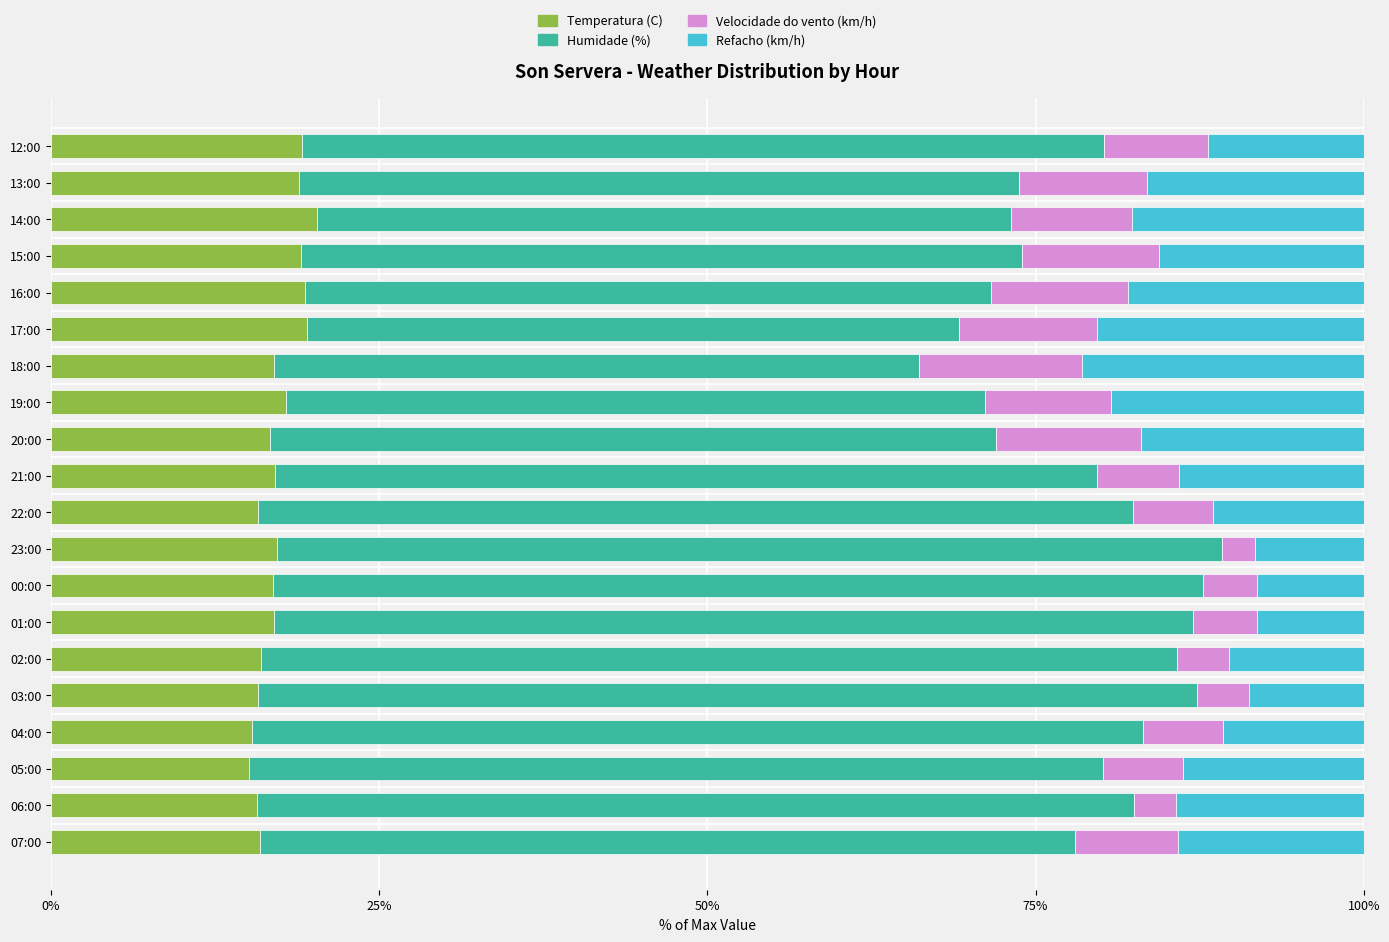

Count the number of data series in this chart.

4